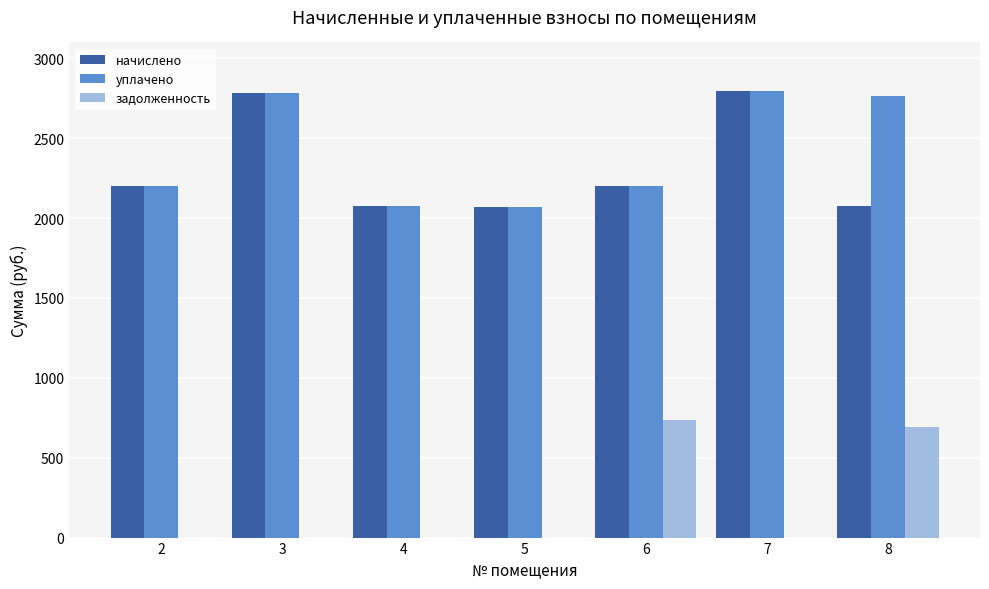

What is the sum of all начислено values?

16200.0